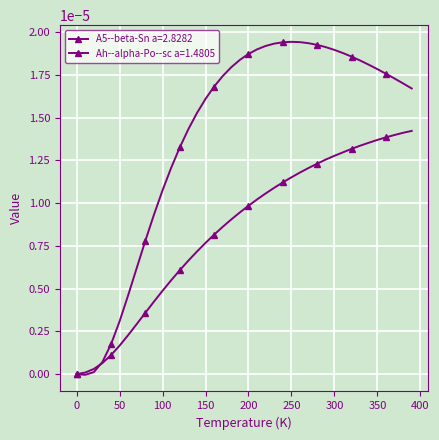

Reading left to right, extract all data points from this chart.

A5--beta-Sn a=2.8282: 0.0=0.0	10.0=-0.0	20.0=0.0	30.0=0.0	40.0=0.0	50.0=0.0	60.0=0.0	70.0=0.0	80.0=0.0	90.0=0.0	100.0=0.0	110.0=0.0	120.0=0.0	130.0=0.0	140.0=0.0	150.0=0.0	160.0=0.0	170.0=0.0	180.0=0.0	190.0=0.0	200.0=0.0	210.0=0.0	220.0=0.0	230.0=0.0	240.0=0.0	250.0=0.0	260.0=0.0	270.0=0.0	280.0=0.0	290.0=0.0	300.0=0.0	310.0=0.0	320.0=0.0	330.0=0.0	340.0=0.0	350.0=0.0	360.0=0.0	370.0=0.0	380.0=0.0	390.0=0.0
Ah--alpha-Po--sc a=1.4805: 0.0=0.0	10.0=0.0	20.0=0.0	30.0=0.0	40.0=0.0	50.0=0.0	60.0=0.0	70.0=0.0	80.0=0.0	90.0=0.0	100.0=0.0	110.0=0.0	120.0=0.0	130.0=0.0	140.0=0.0	150.0=0.0	160.0=0.0	170.0=0.0	180.0=0.0	190.0=0.0	200.0=0.0	210.0=0.0	220.0=0.0	230.0=0.0	240.0=0.0	250.0=0.0	260.0=0.0	270.0=0.0	280.0=0.0	290.0=0.0	300.0=0.0	310.0=0.0	320.0=0.0	330.0=0.0	340.0=0.0	350.0=0.0	360.0=0.0	370.0=0.0	380.0=0.0	390.0=0.0